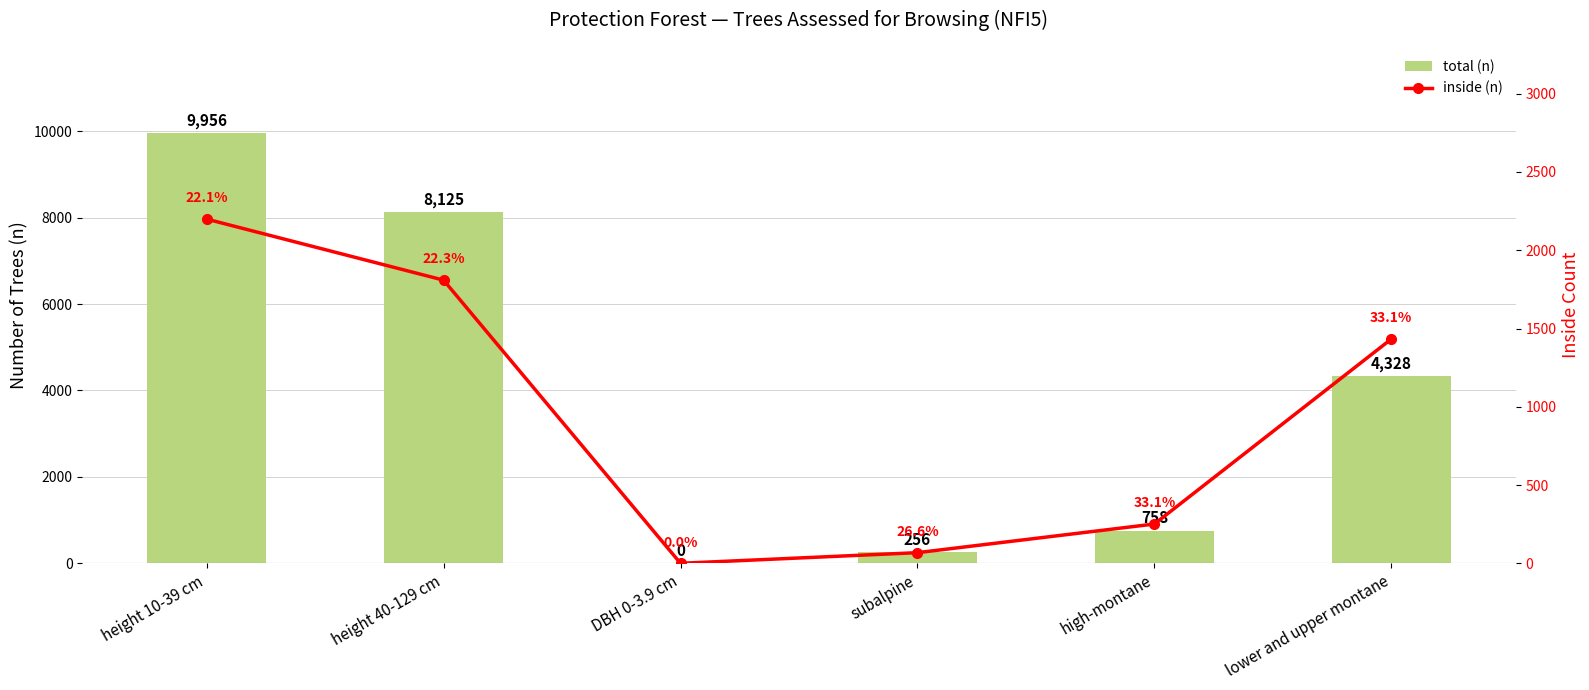

What is the label of the 1st bar from the left?

height 10-39 cm